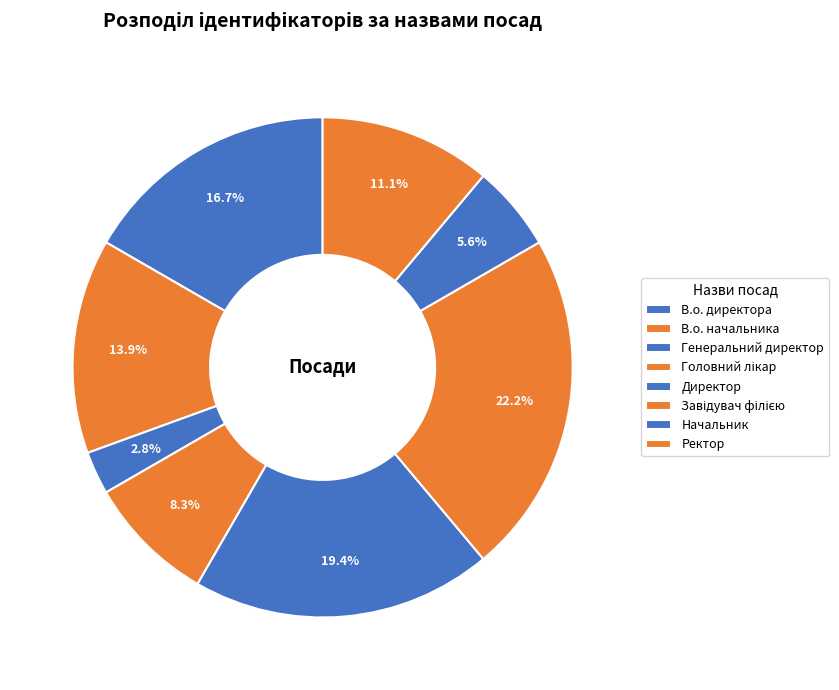

What is the smallest slice in the pie chart?

Генеральний директор